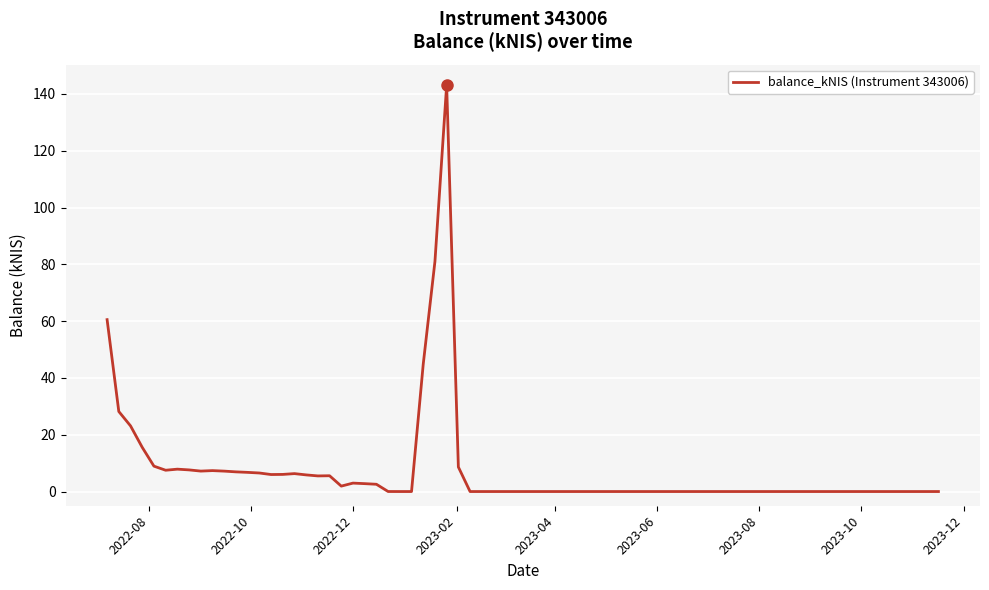

What is the difference between the maximum and minimum values?

143.2